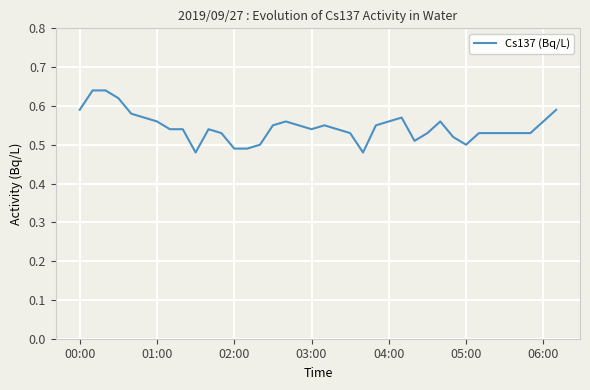

Does the chart have visible grid lines?

Yes